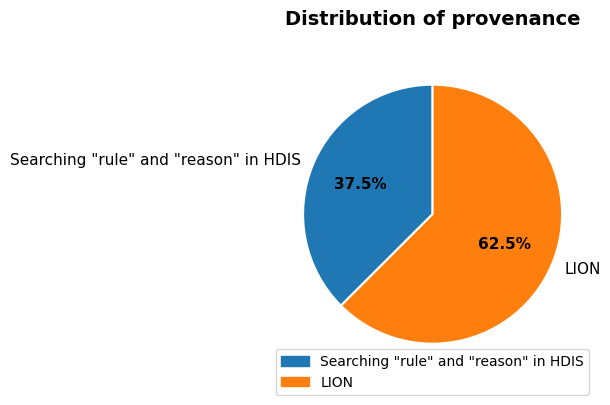

Approximately how many times larger is the value at Searching "rule" and "reason" in HDIS compared to LION?

0.6